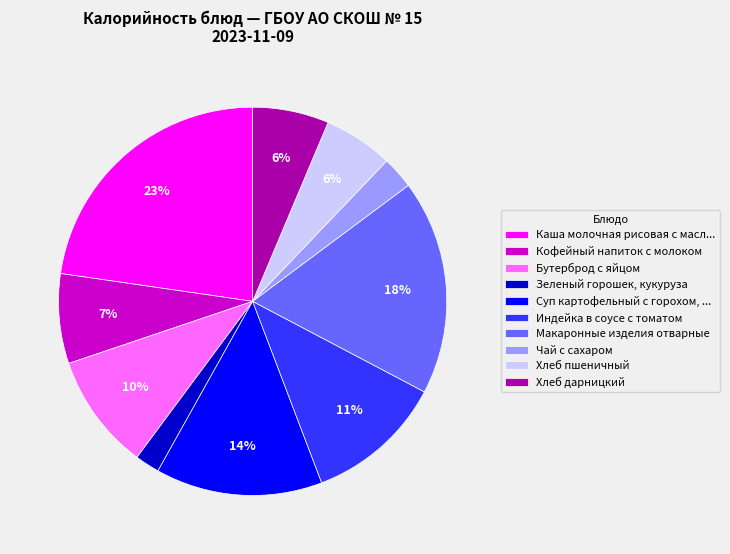

To the nearest percent, what is the difference between the largest and smallest slice percentages?

21%